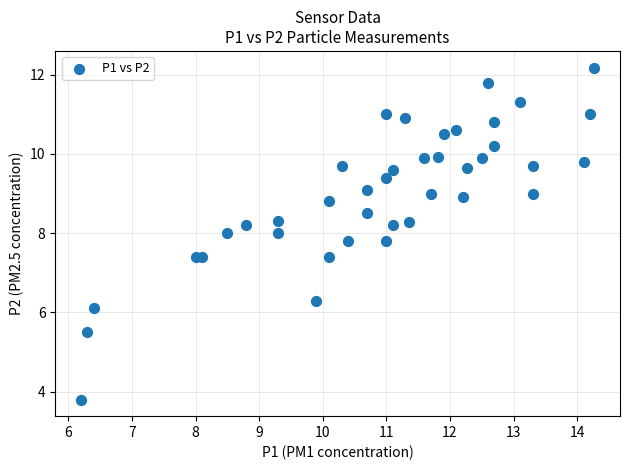

What is the range of X values (max minus min)?

8.1